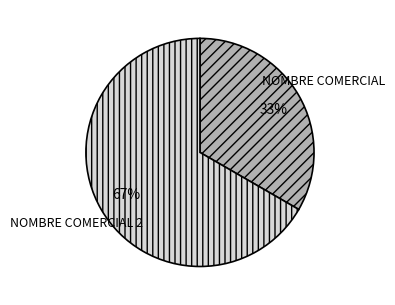

To the nearest percent, what is the average slice percentage?

50%